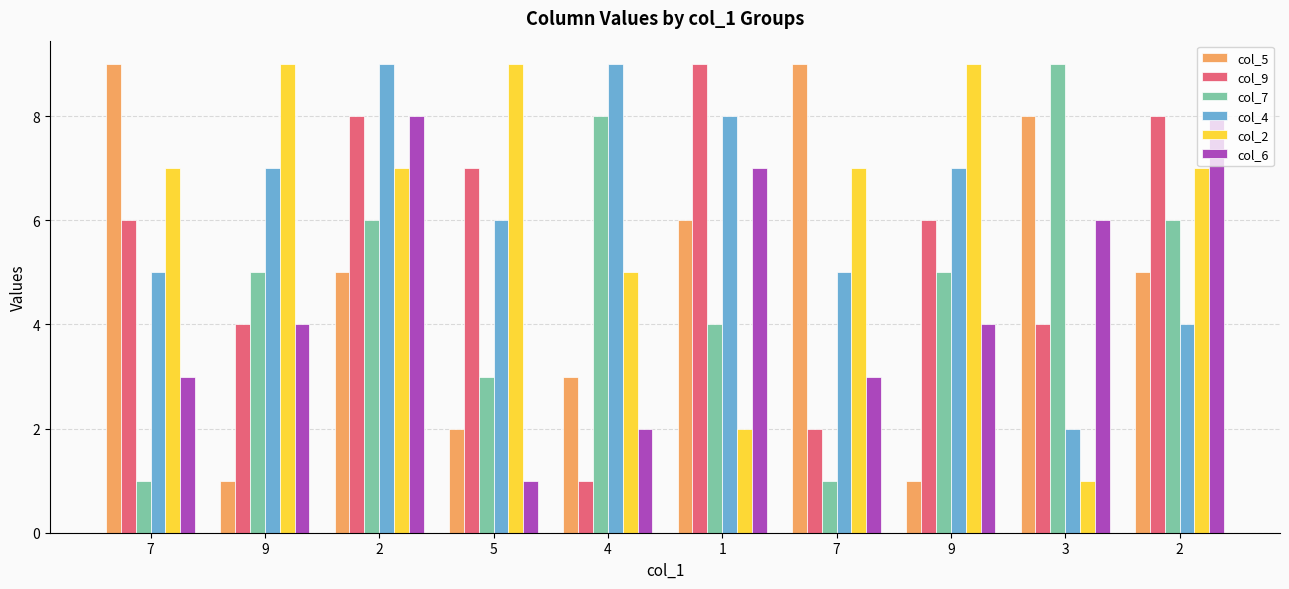

What are all the series names shown in the legend?

col_5, col_9, col_7, col_4, col_2, col_6